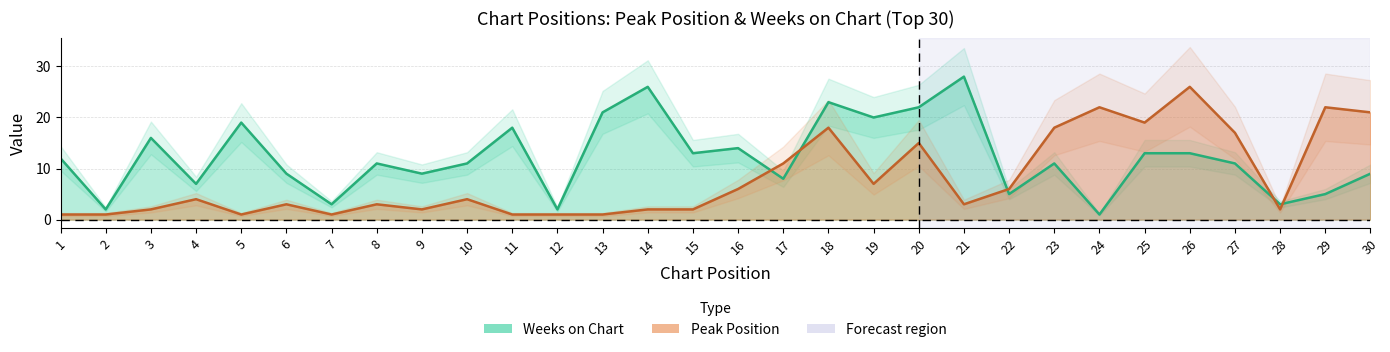

List the series in order of their peak value, highest first.

Weeks on Chart, Peak Position